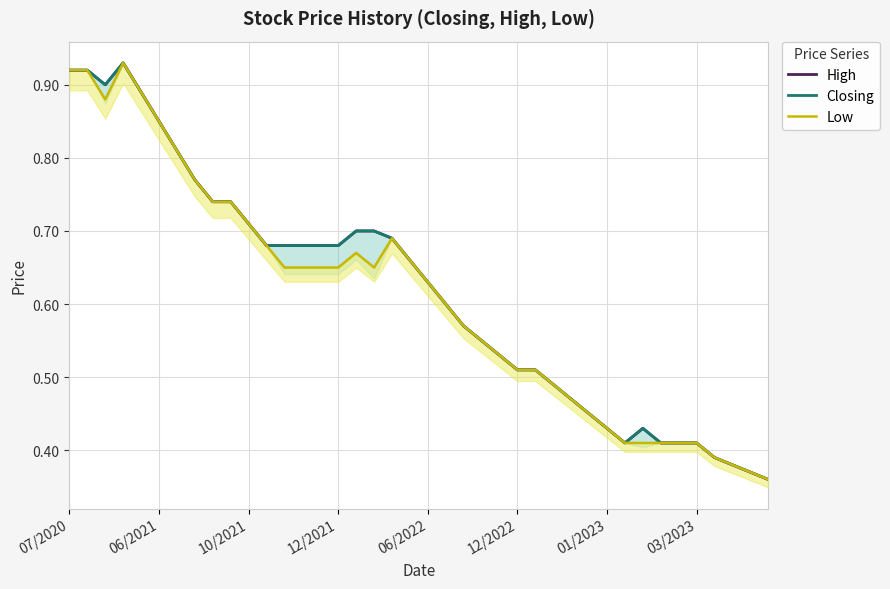

At 22, list the series in order from largest to smallest.

High, Closing, Low